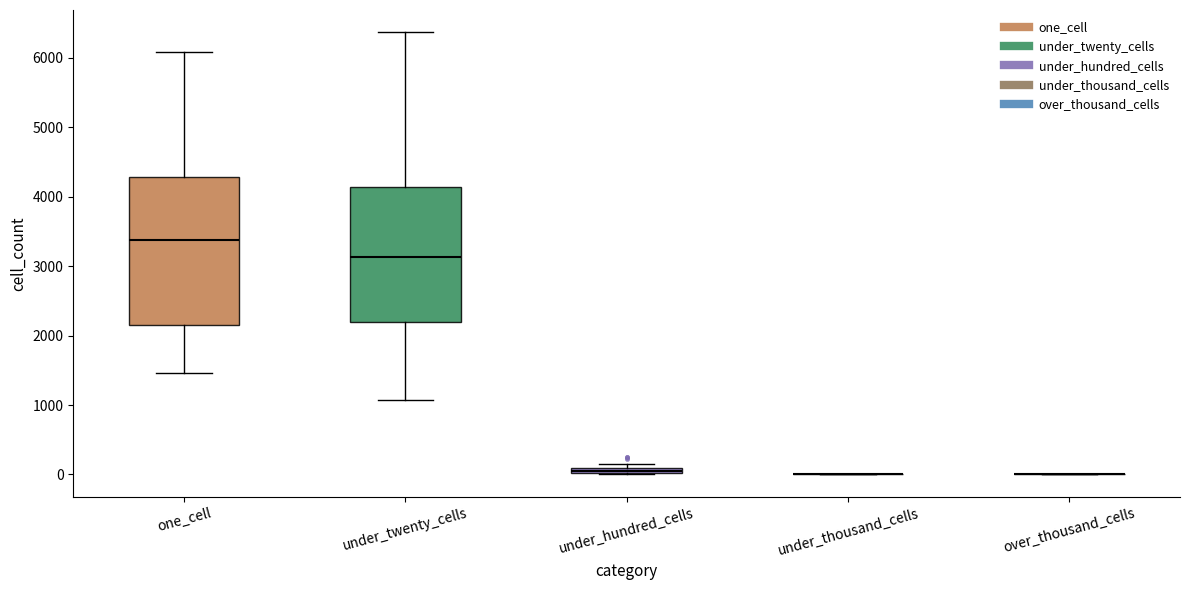

Comparing the boxes themselves (not the whiskers), which one is the tallest?

one_cell